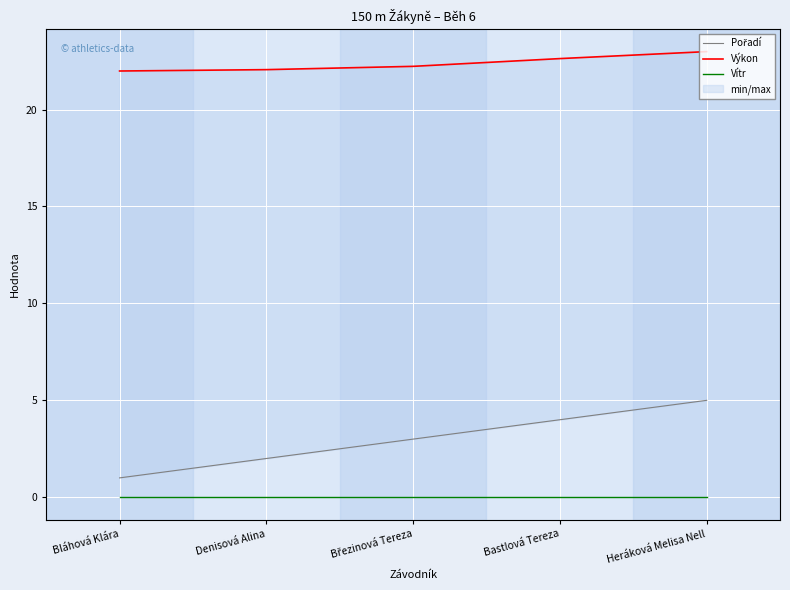

Where does the Pořadí series first go above 3?

Bastlová Tereza